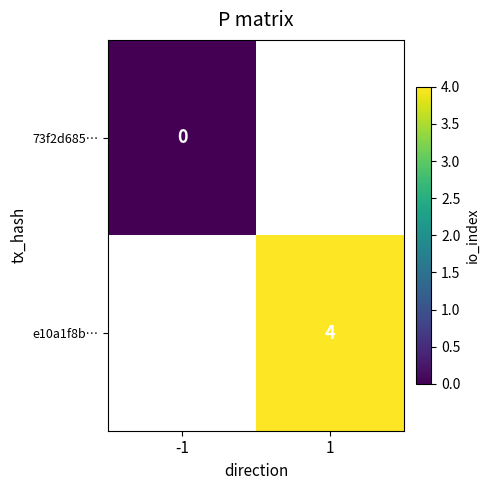

Is it true that e10a1f8b… equals 7 at 1?

False